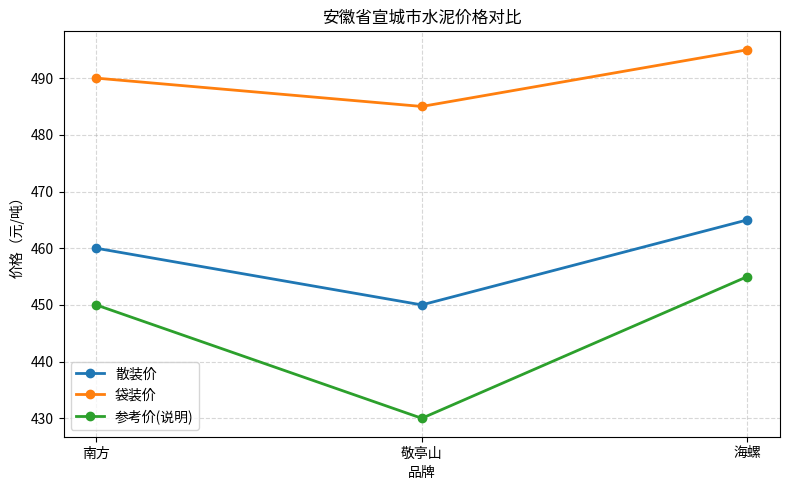

At which label does 袋装价 reach its peak?

海螺